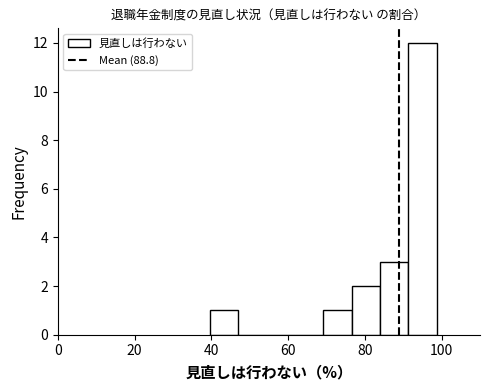

Read against the x-axis, roughly where is the centre of the tallest bar?

96